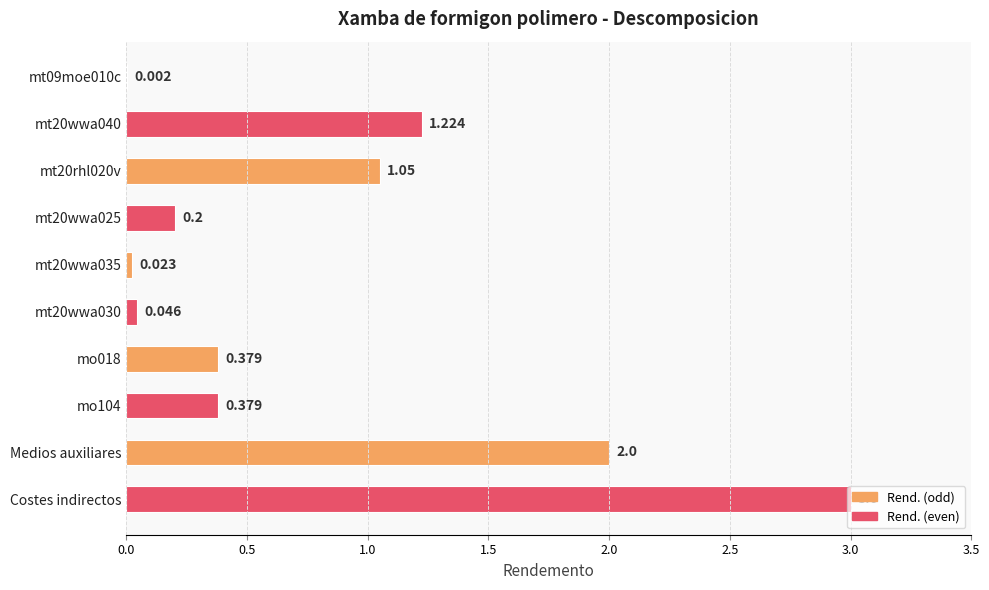

Which category has the highest value across all series?

Costes indirectos